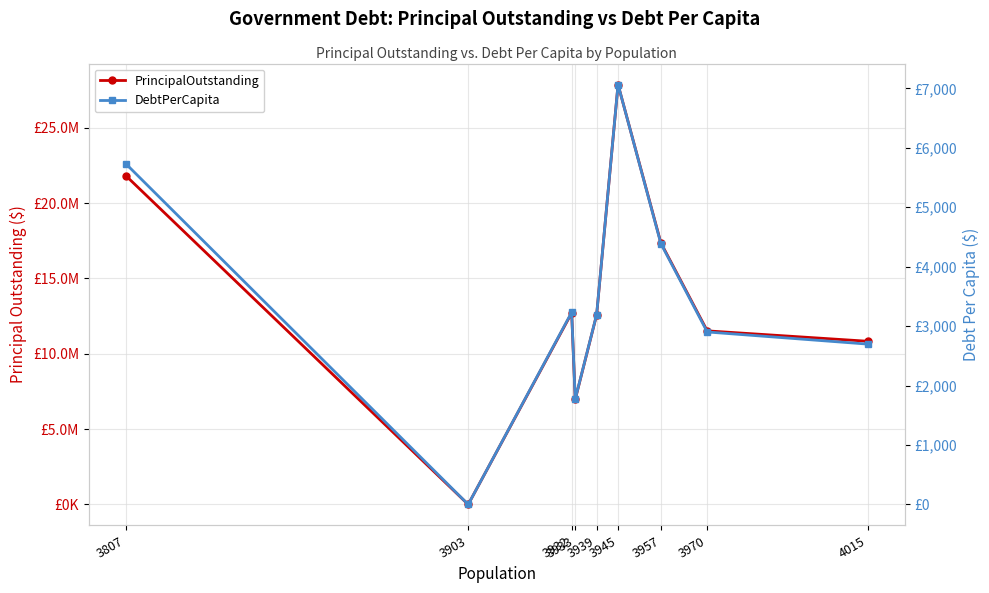

How many values in PrincipalOutstanding are above zero?

8